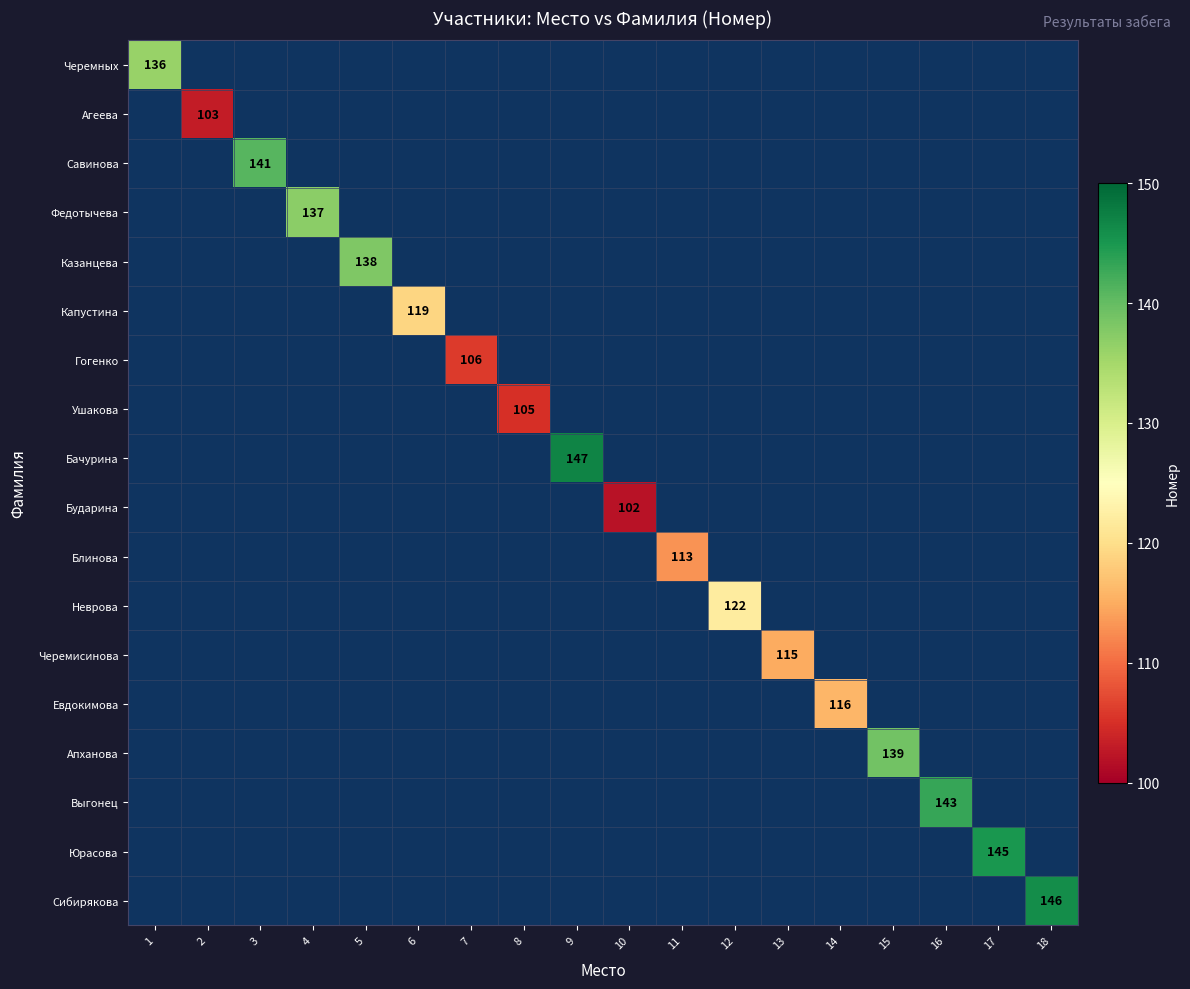

At how many categories does at least one series exceed 132?

9